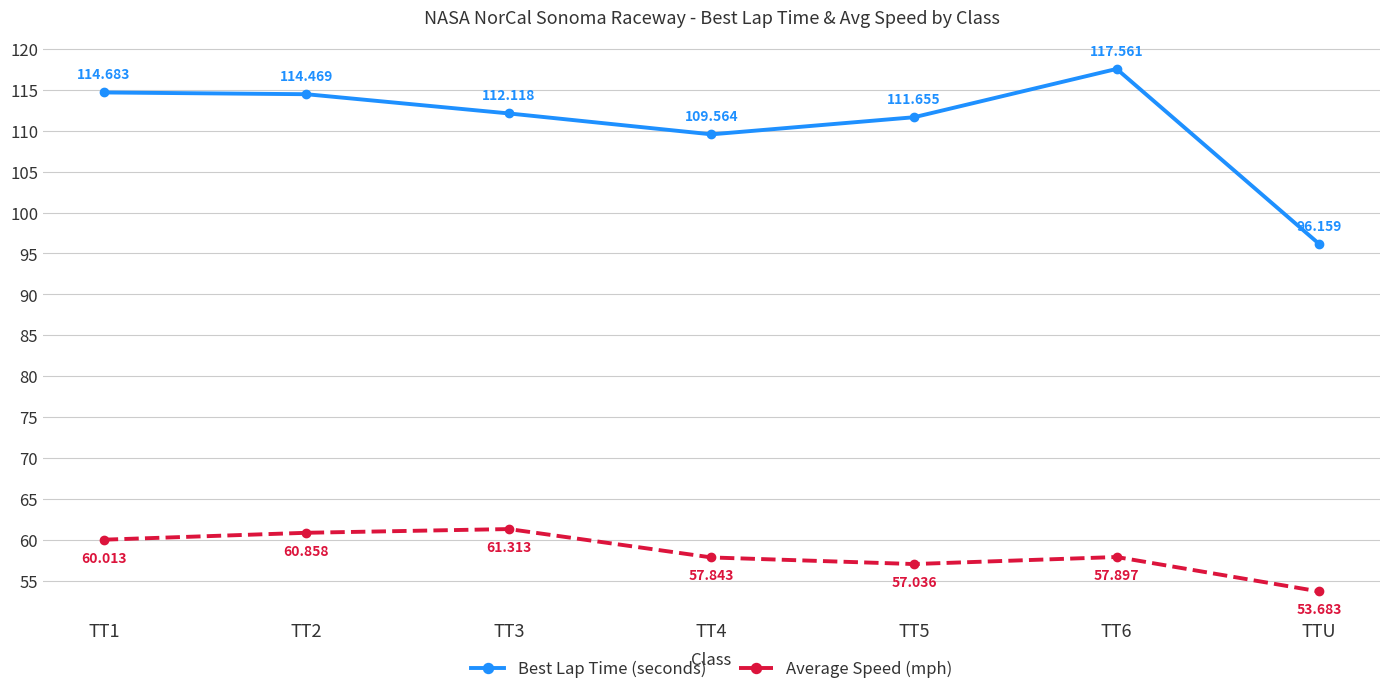

Which label corresponds to the largest value in the chart?

TT6